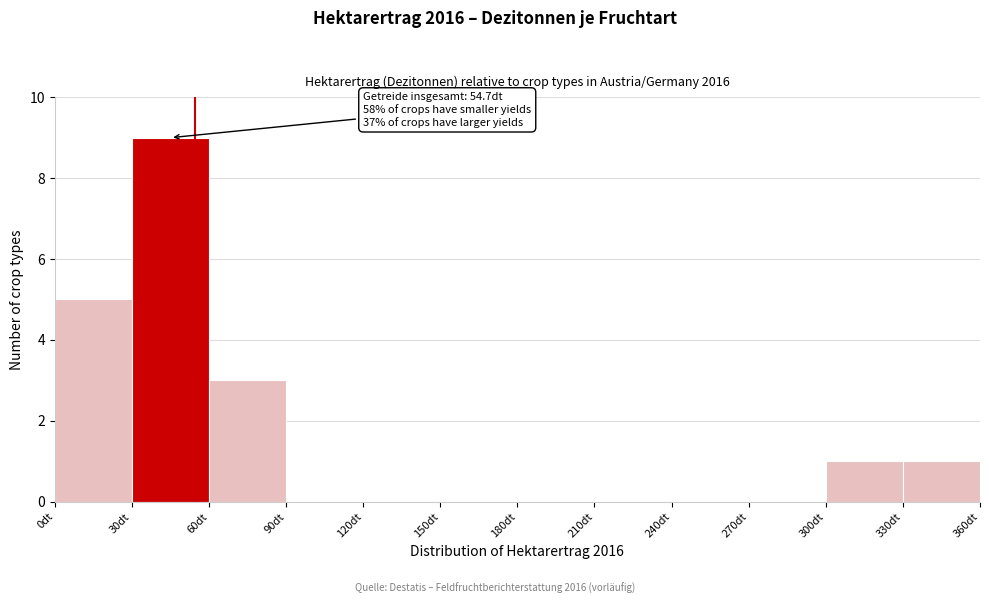

Which range on the x-axis has the tallest bar?

30 to 60